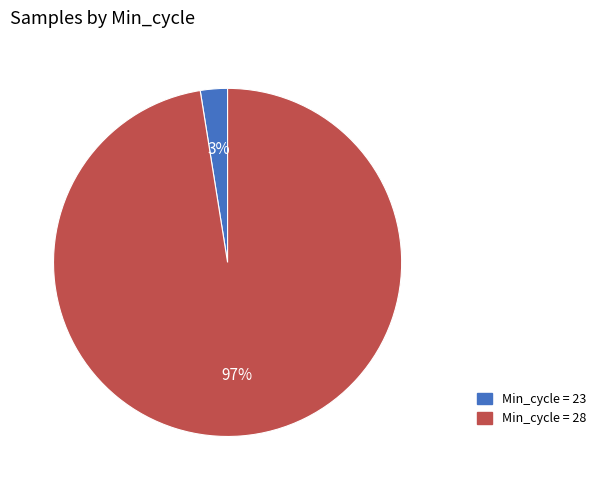

How many segments does this pie chart have?

2